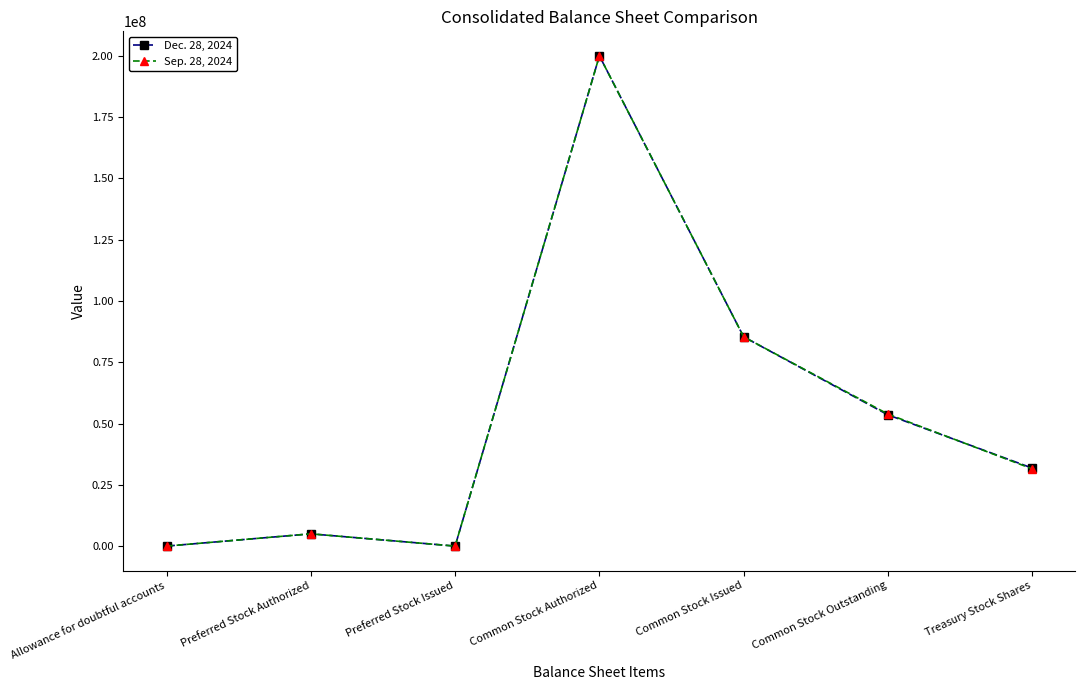

What is the difference between the second highest and second lowest values in the Sep. 28, 2024 series?

85363951